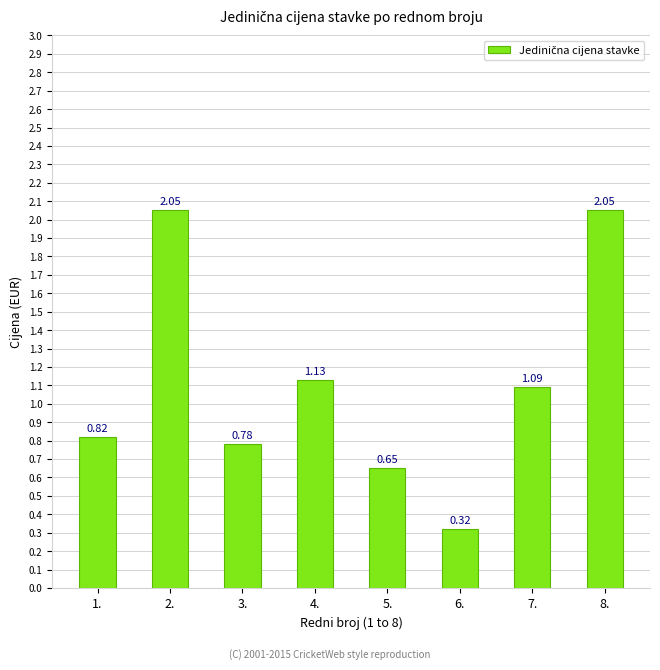

What is the difference between the second highest and second lowest values?

1.4